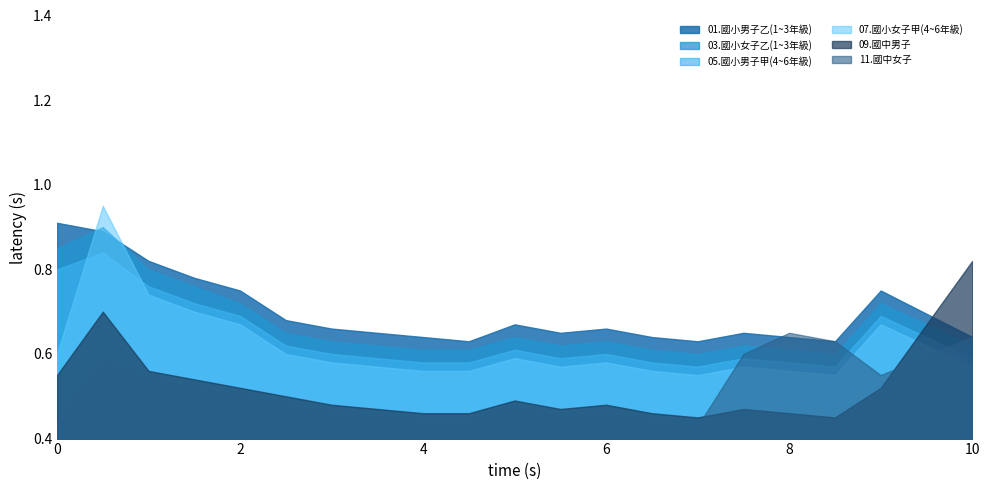

How many times do 07.國小女子甲(4~6年級) and 01.國小男子乙(1~3年級) cross each other?

2